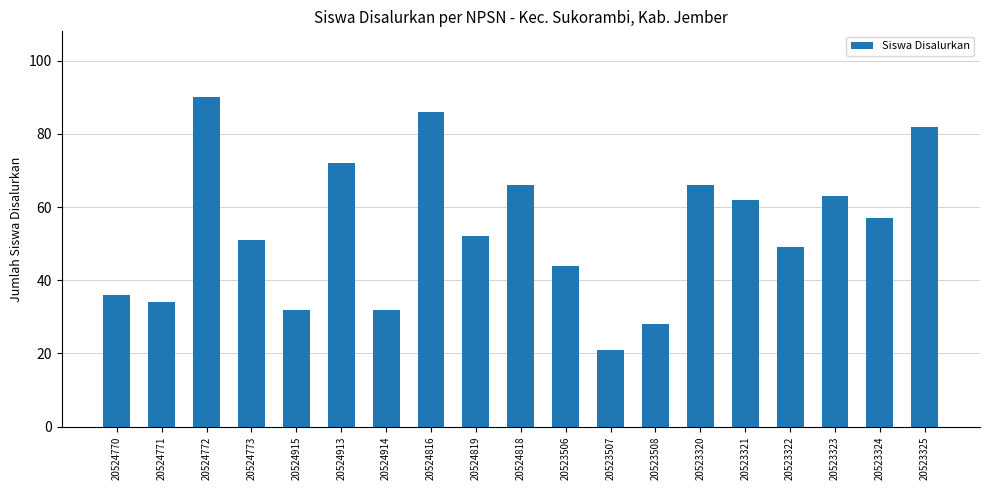

Read the value at 20523508, to the nearest 5.

30